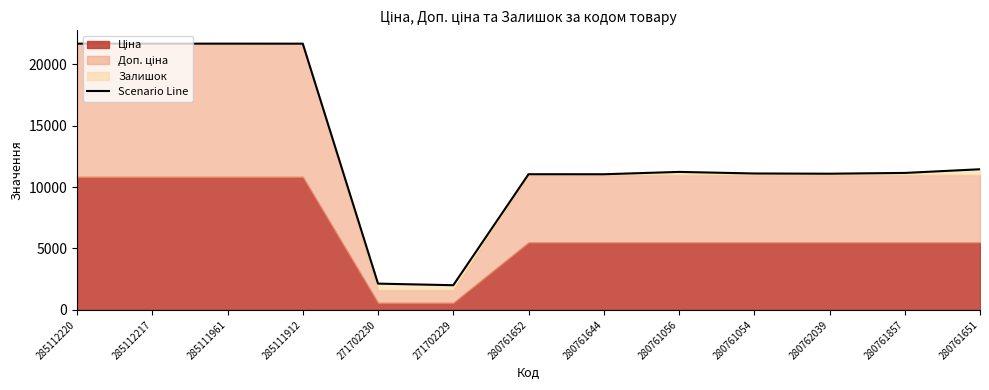

At which category does the data reach its first local peak?

280761652